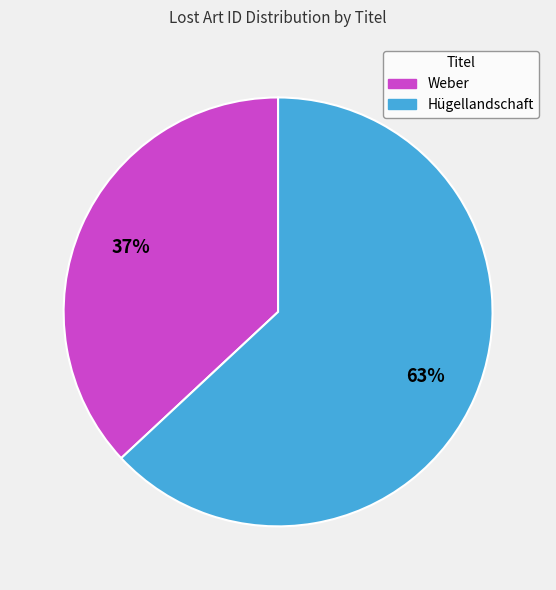

What is the ratio of the value at Hügellandschaft to the value at Weber?

1.7